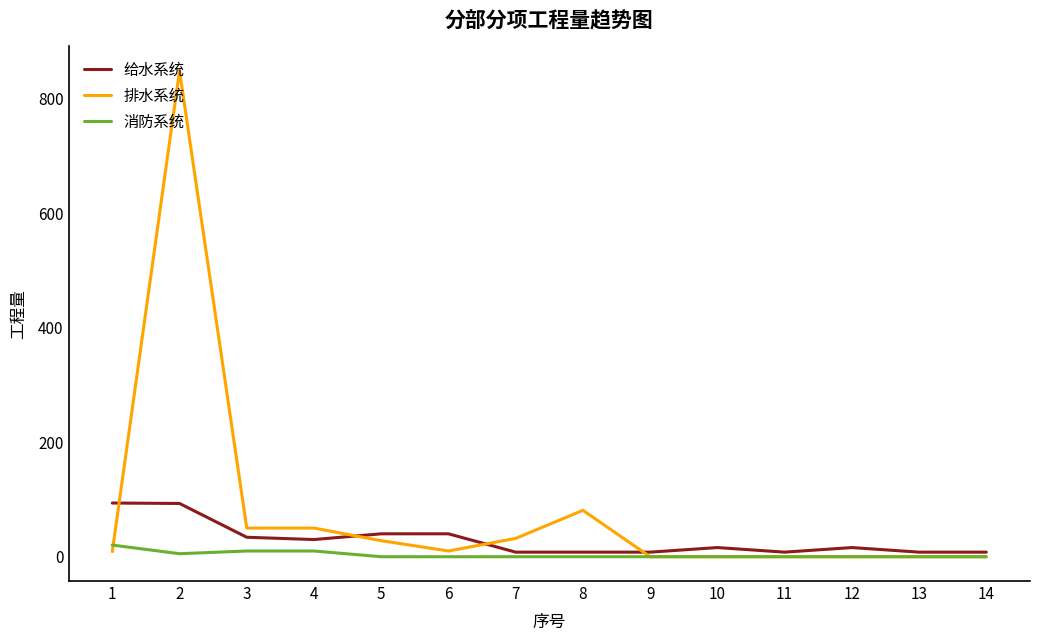

The value of 排水系统 at 5 is 28.0. True or false?

True